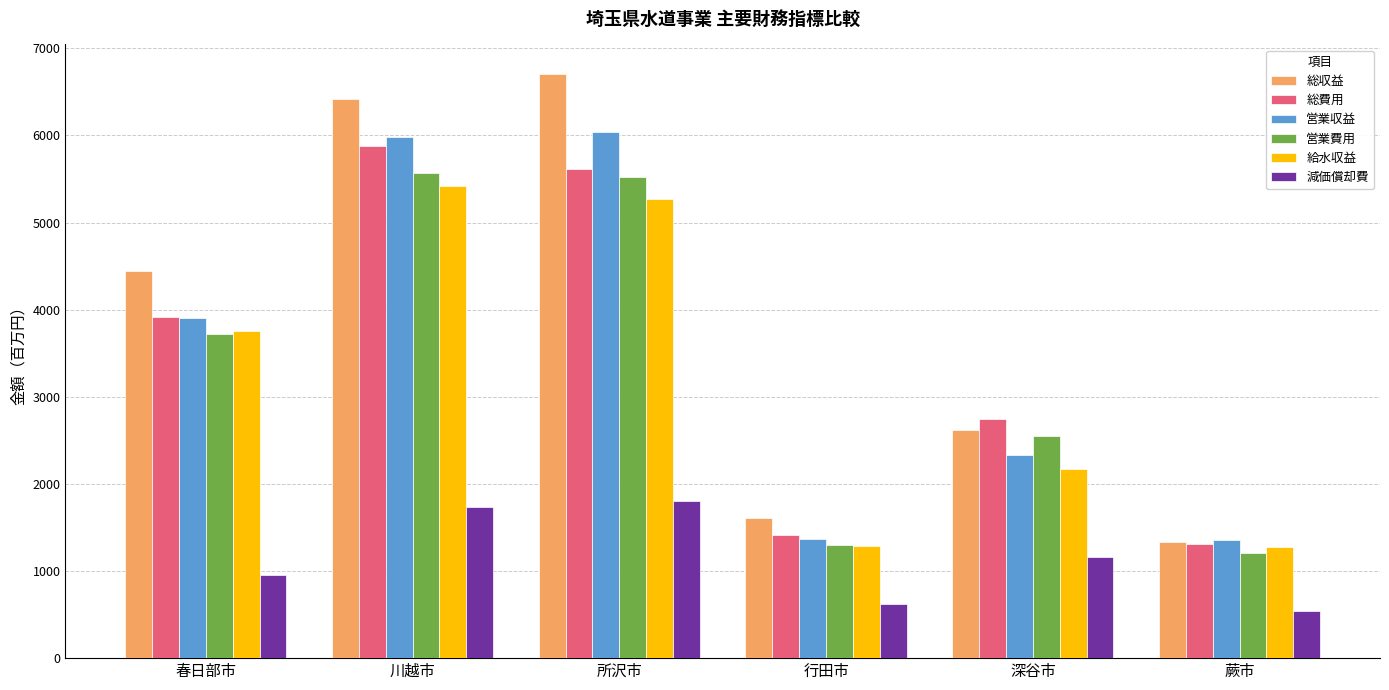

Where does the 減価償却費 series first go above 1156?

川越市